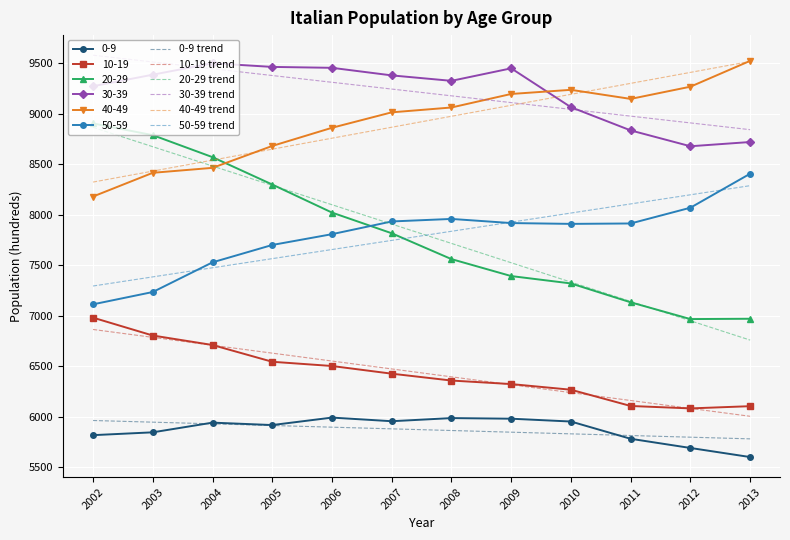

True or false: 10-19 trend has more than 0 interior local peaks.

False